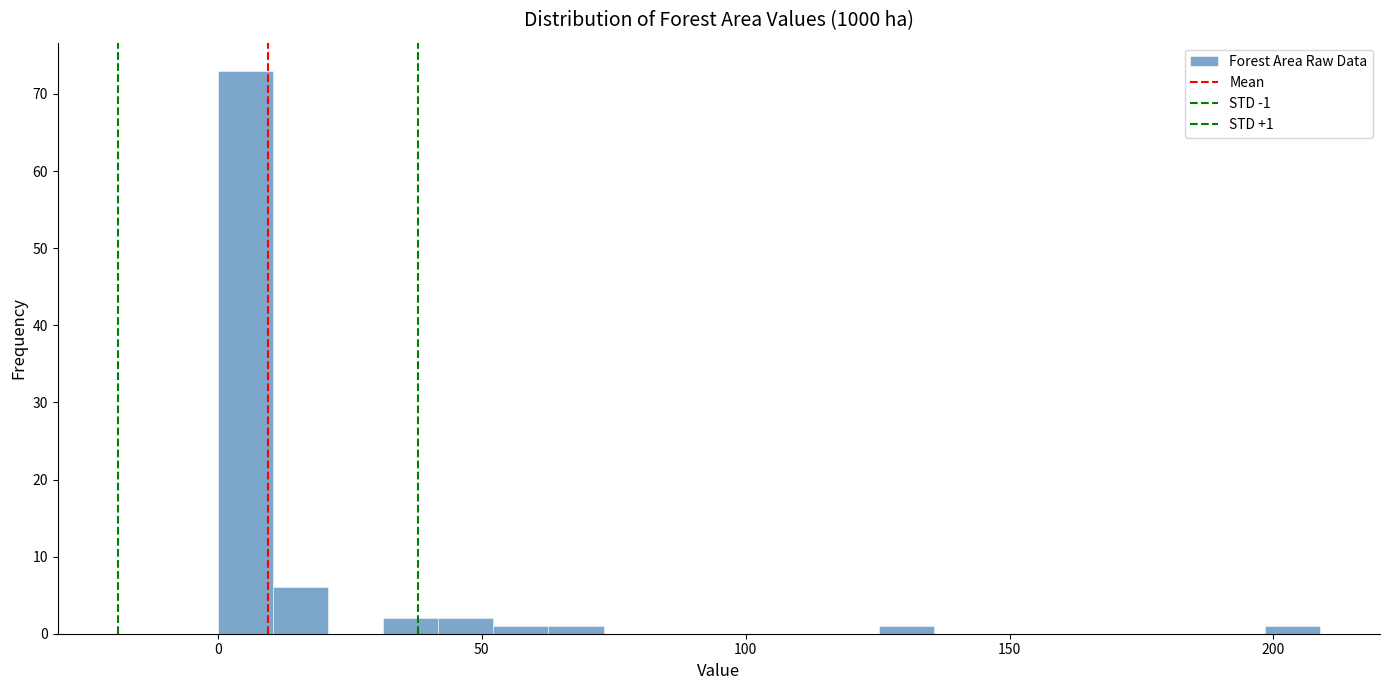

Read against the x-axis, roughly where is the centre of the tallest bar?

5